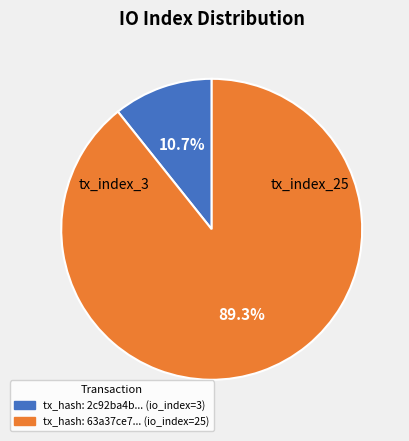

Which slice is the largest?

tx_hash: 63a37ce7... (io_index=25)